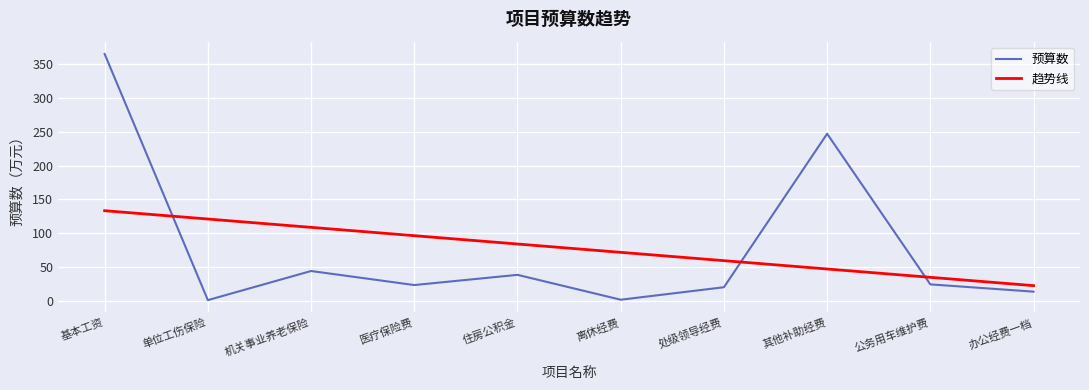

What is the spread (max minus min) of values at 单位工伤保险?

120.2